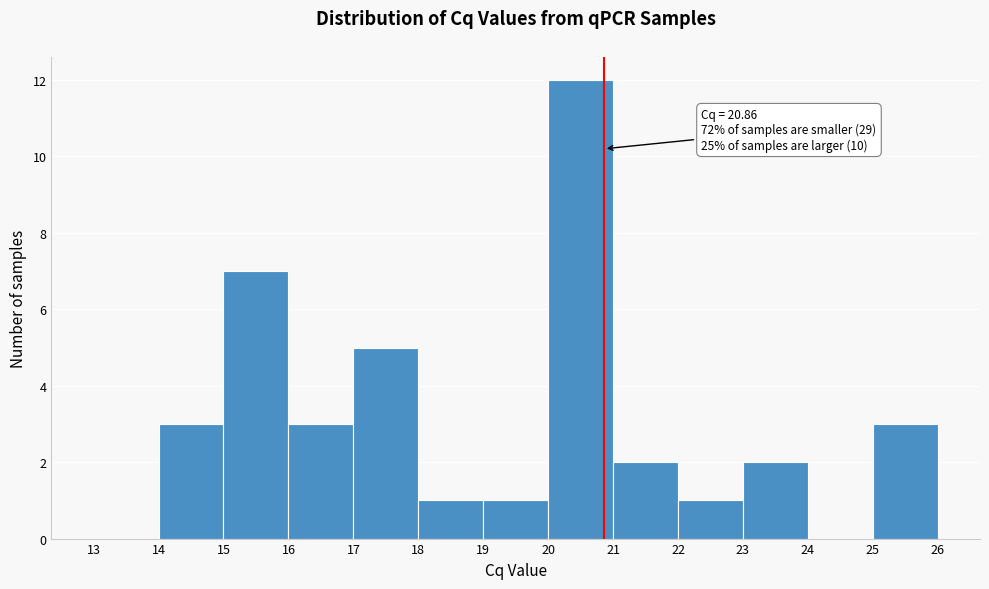

Over which range of the x-axis is the bar tallest?

20 to 21